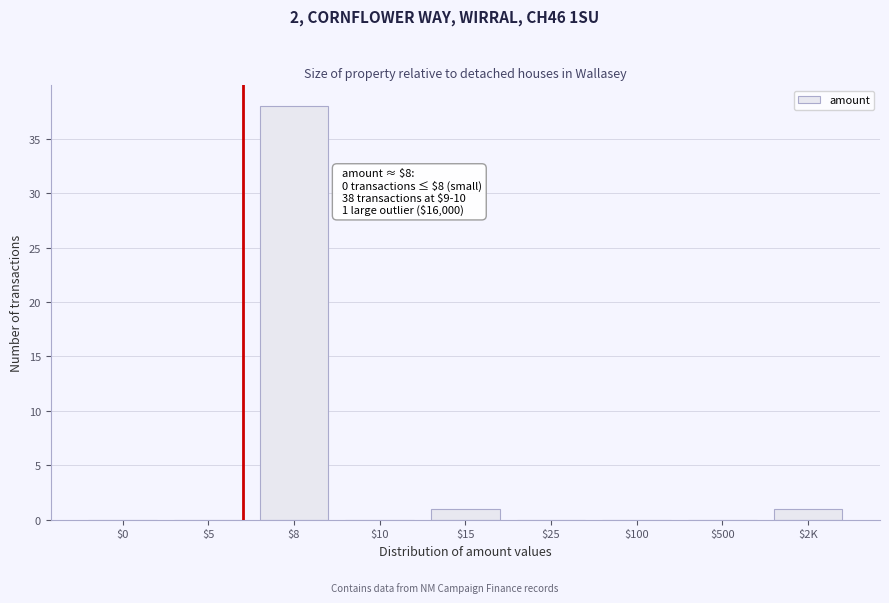

What is the sum of all values?

40